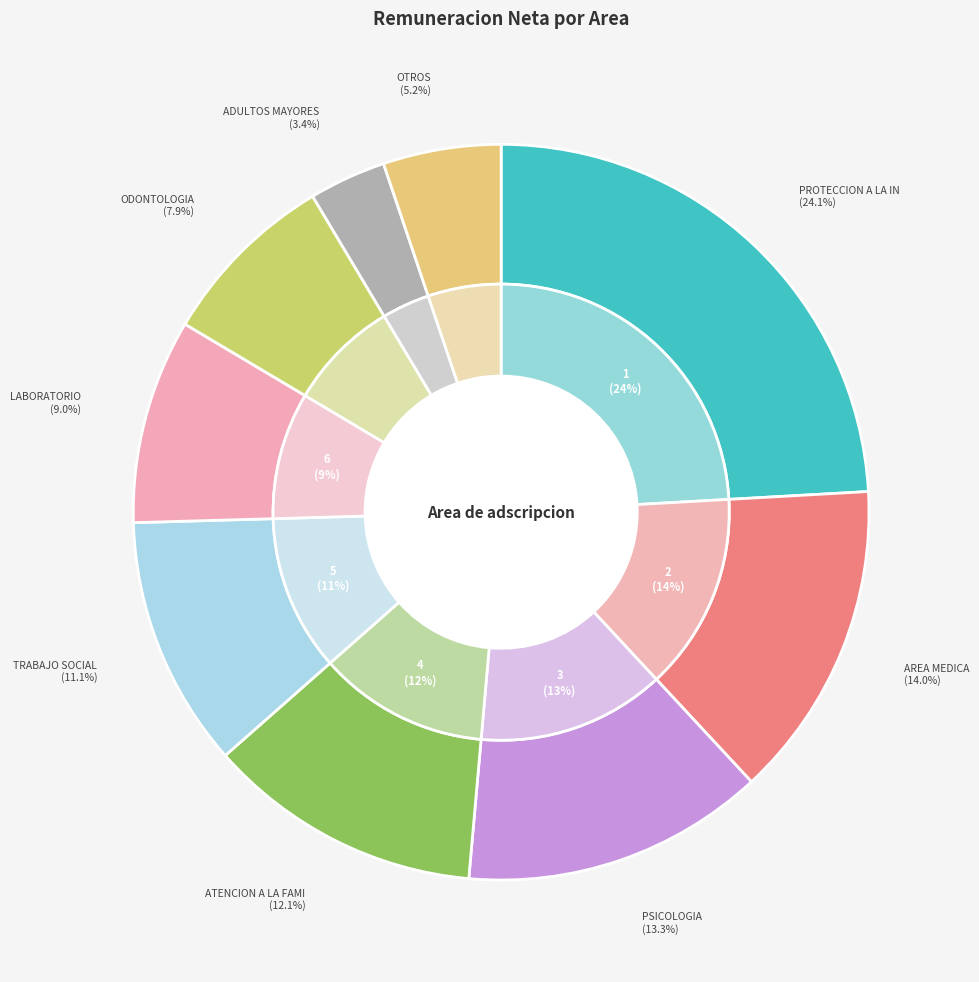

True or false: PROTECCION A LA INFANCIA accounts for 15% of the total.

False